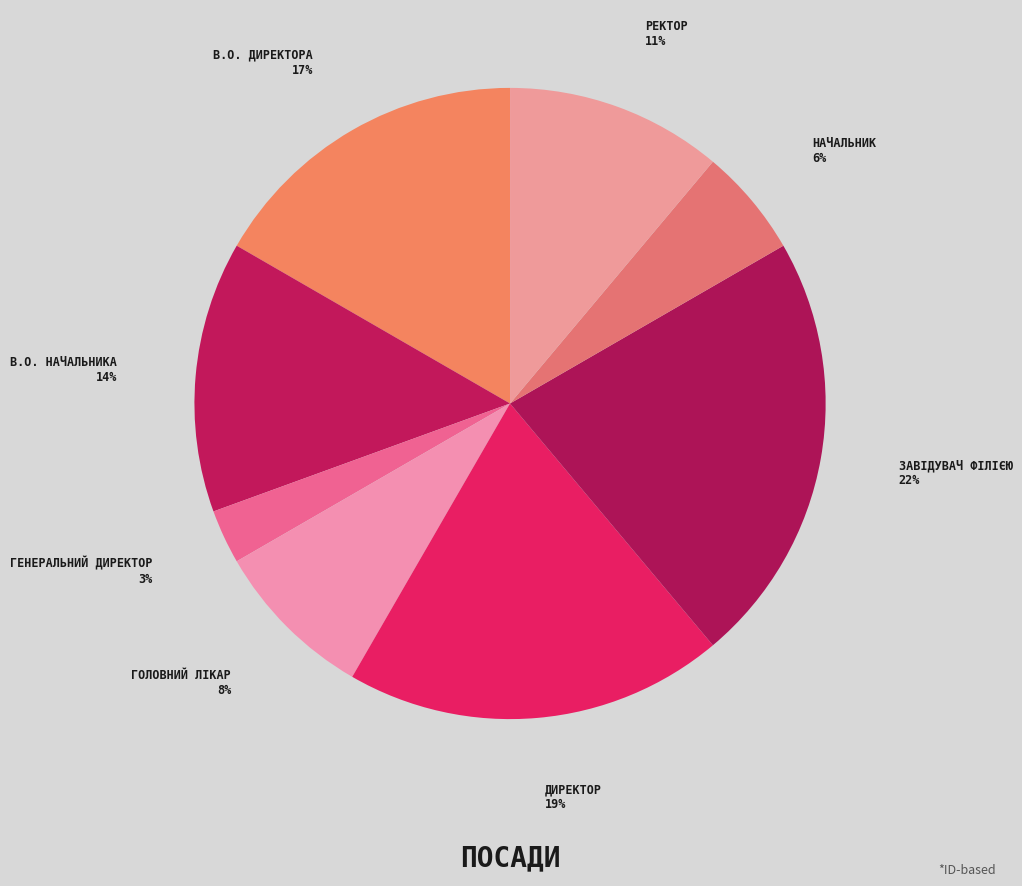

Count the number of slices in the pie.

8